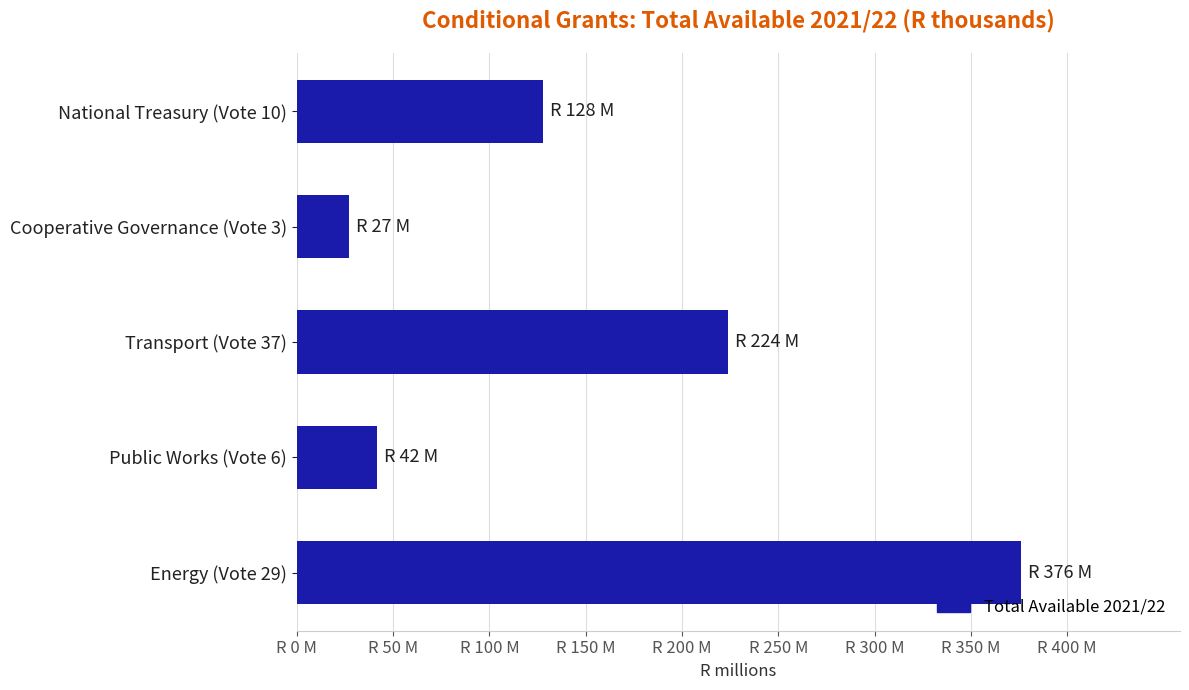

Rank the categories by value from highest to lowest.

Energy (Vote 29), Transport (Vote 37), National Treasury (Vote 10), Public Works (Vote 6), Cooperative Governance (Vote 3)